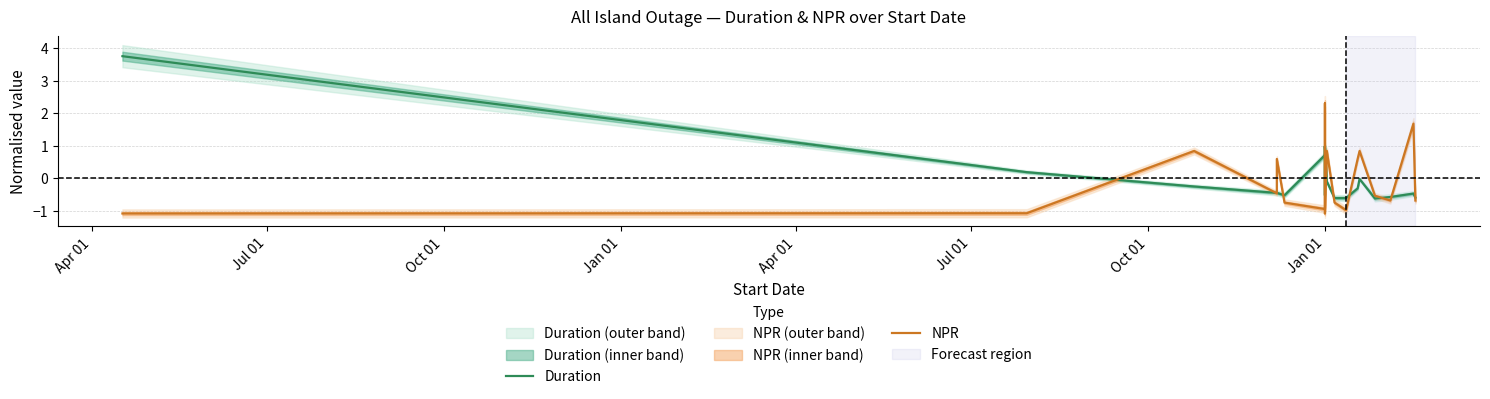

Reading right to left, transcribe all the data shown in this chart.

Duration: -0.6	-0.5	-0.6	-0.6	-0.0	-0.3	-0.6	-0.6	-0.1	1.0	-0.5	1.0	0.7	-0.5	-0.5	-0.5	-0.5	-0.3	0.2	3.8
NPR: -0.7	1.7	-0.7	-0.5	0.8	0.6	-1.0	-0.8	0.8	-1.1	2.3	0.8	-1.0	-0.8	0.6	0.6	-0.5	0.8	-1.1	-1.1